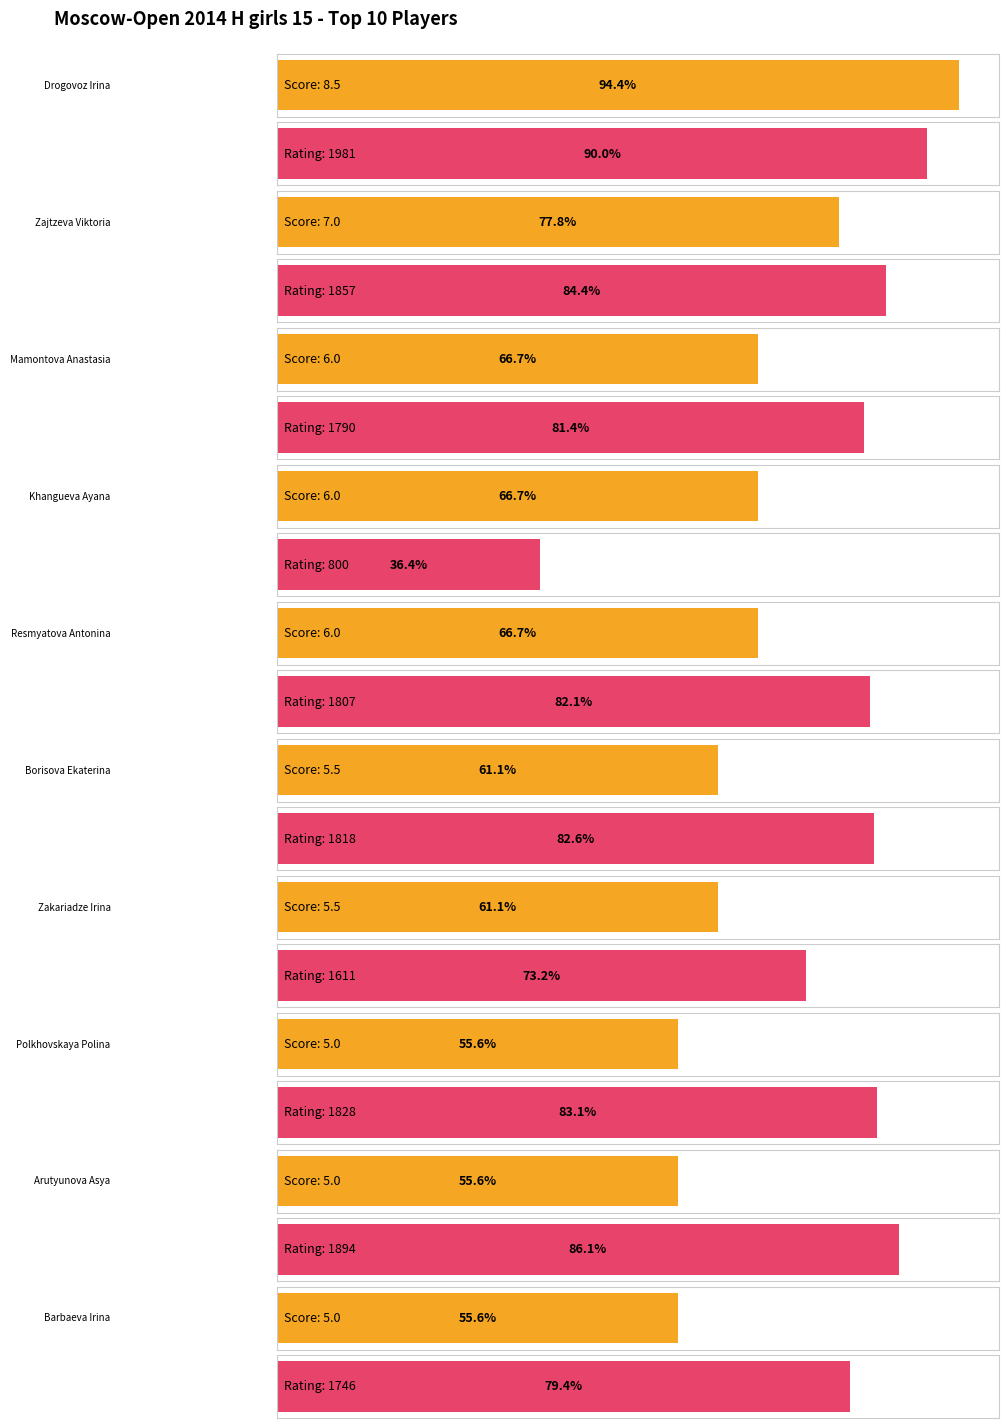

Where is Очки nearest to the value 6?

Mamontova Anastasia